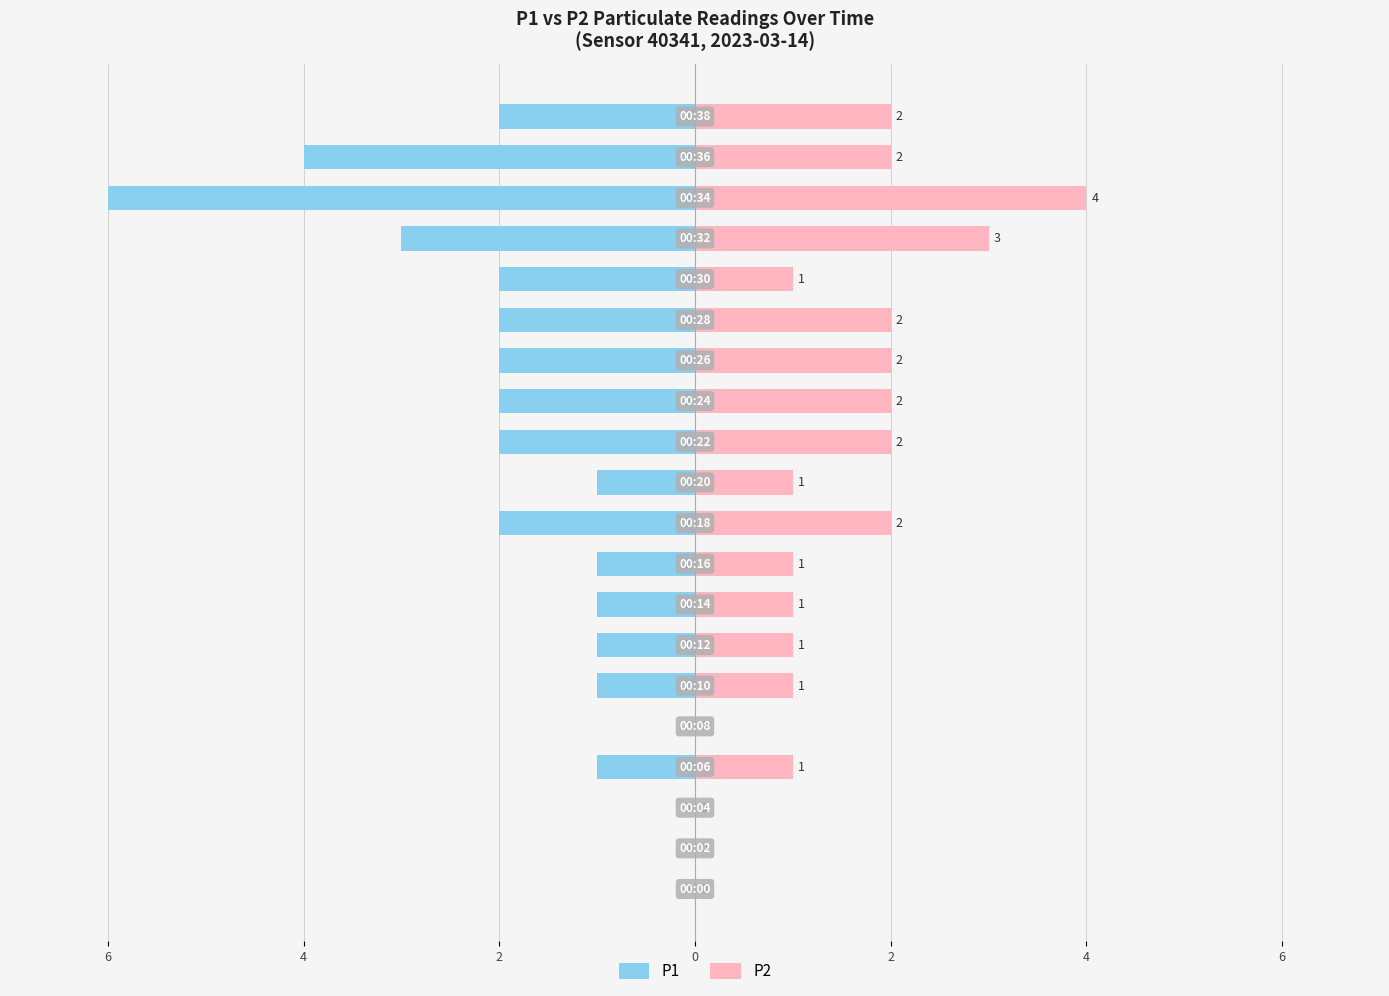

The value of P1 at 0 is 0. True or false?

True